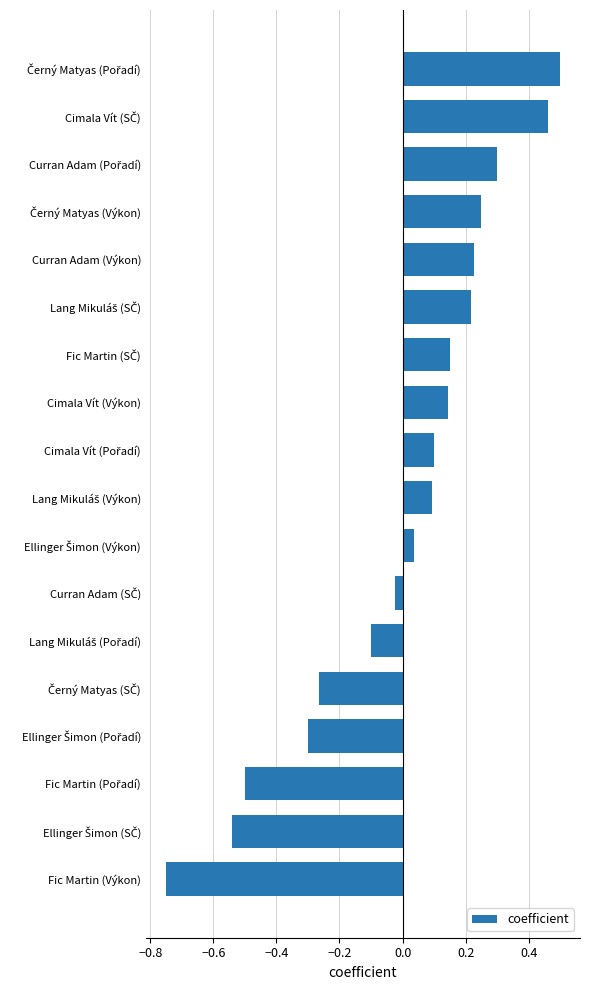

The value at Cimala Vít (Výkon) is 0.1. True or false?

True